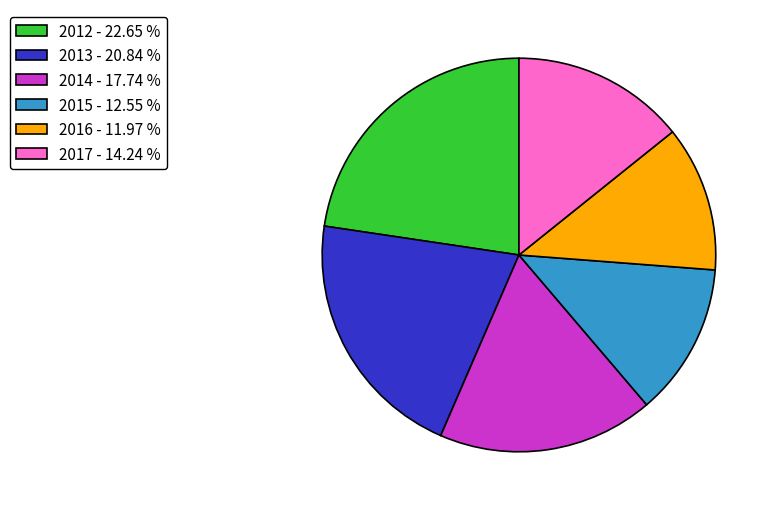

What is the ratio of the value at 2015 to the value at 2013?

0.6